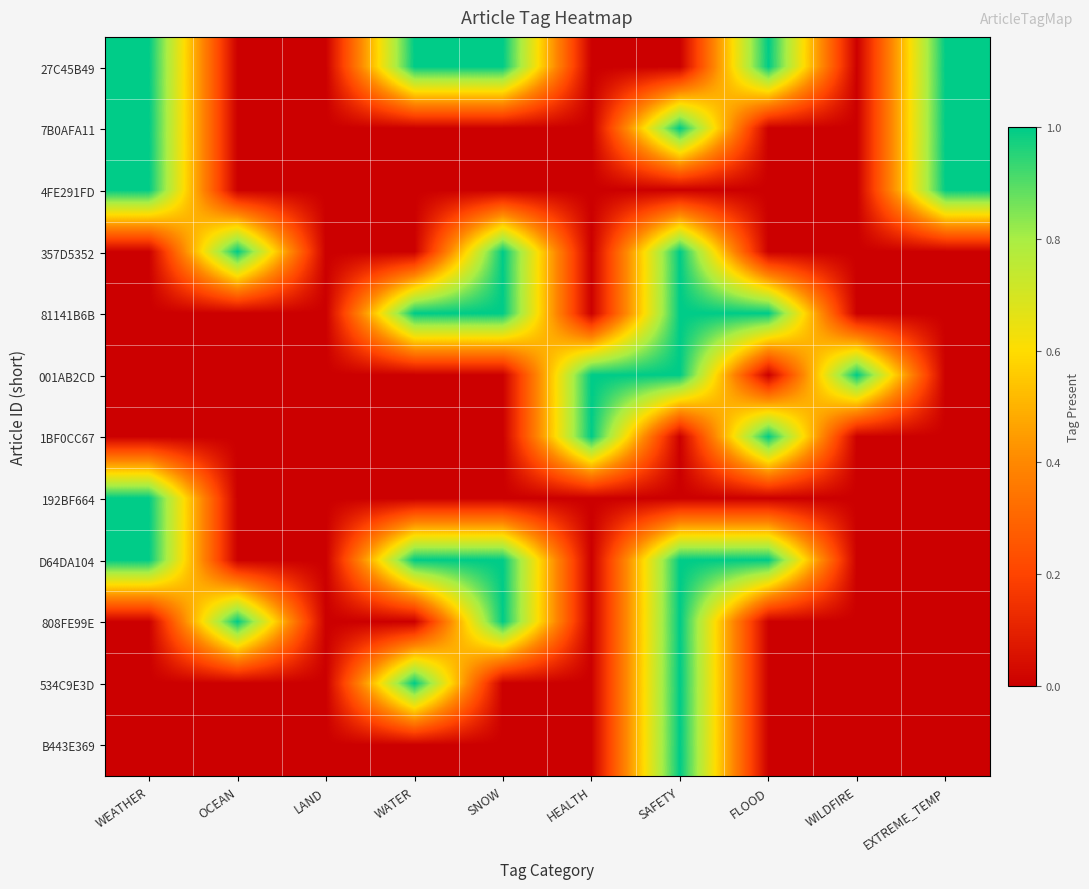

Which has a higher value, SAFETY or SNOW?

SNOW